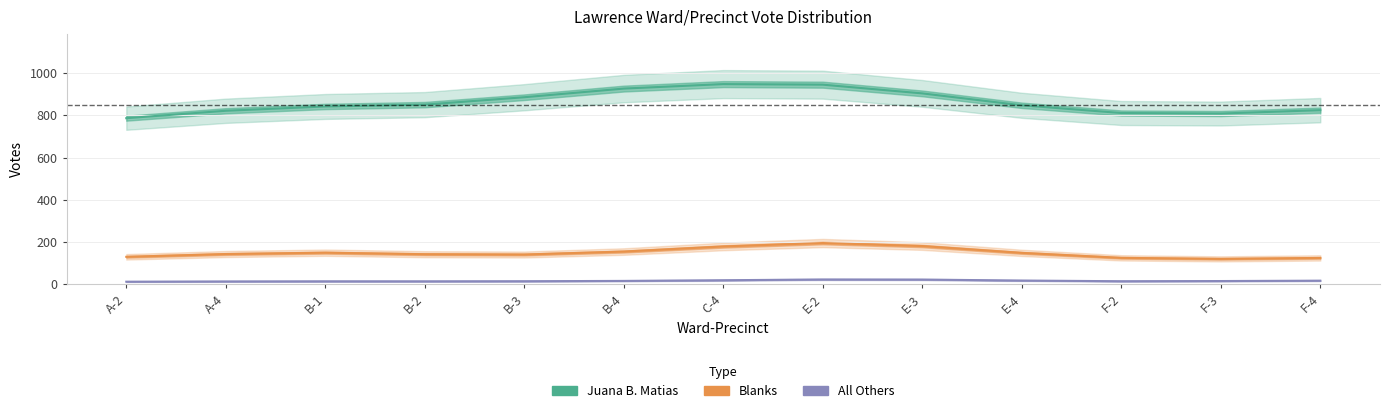

What is the minimum value shown in the chart?

12.8